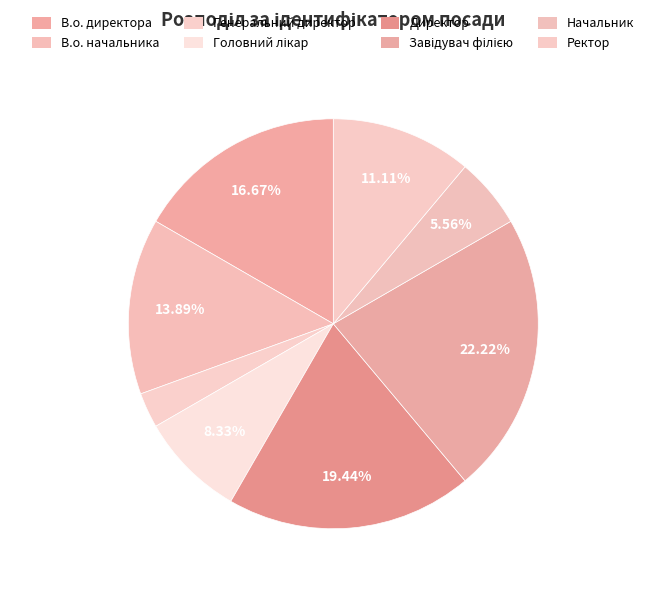

Count the number of slices in the pie.

8